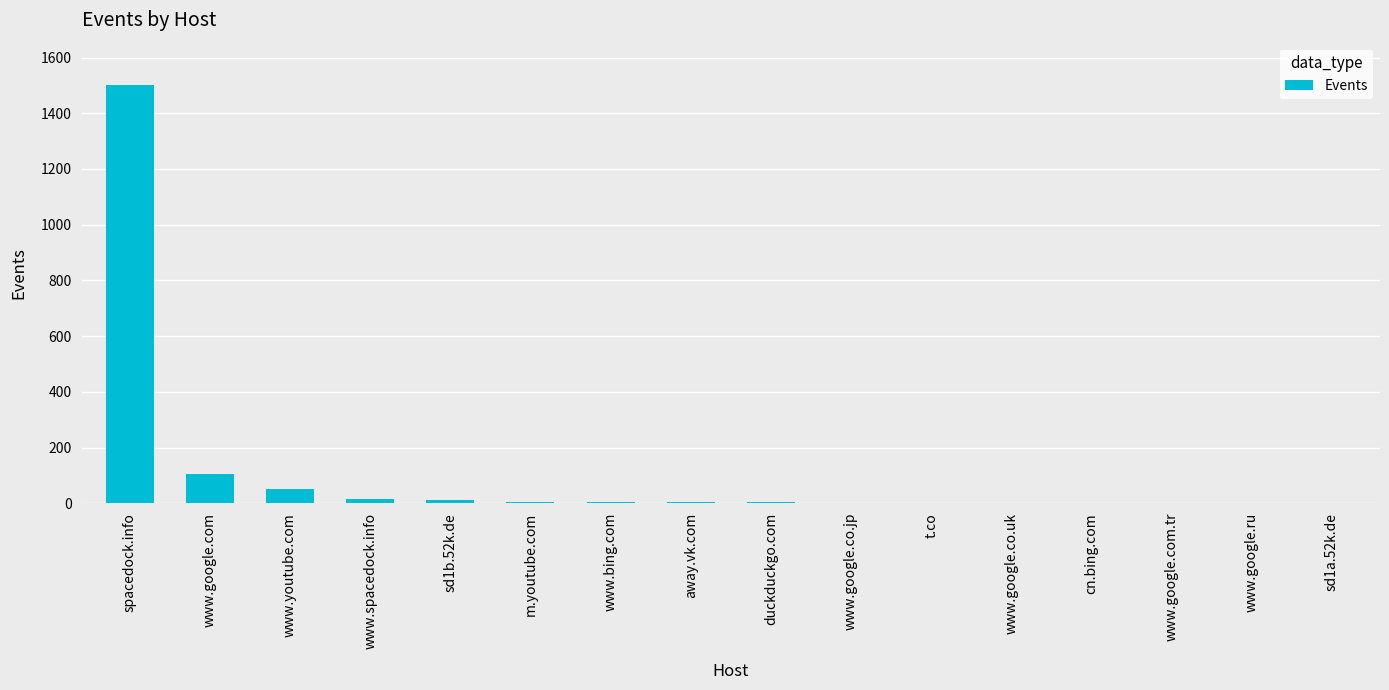

Between spacedock.info and www.spacedock.info, which is larger?

spacedock.info